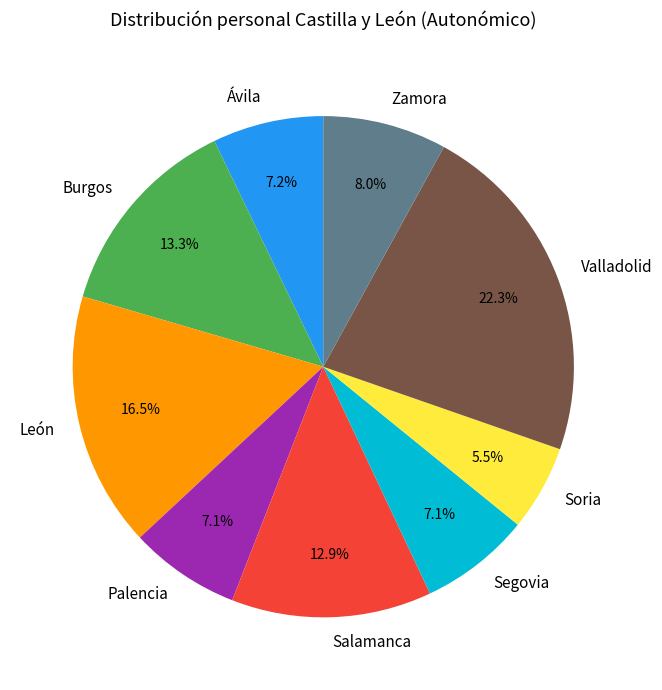

To the nearest percent, what is the difference between the largest and smallest slice percentages?

17%